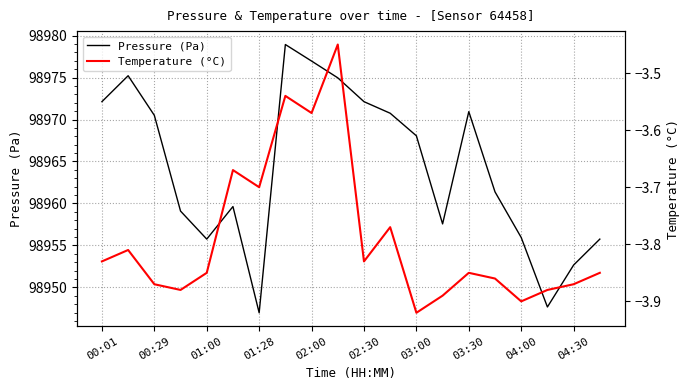

True or false: Temperature (°C) and Pressure (Pa) intersect in this chart.

False